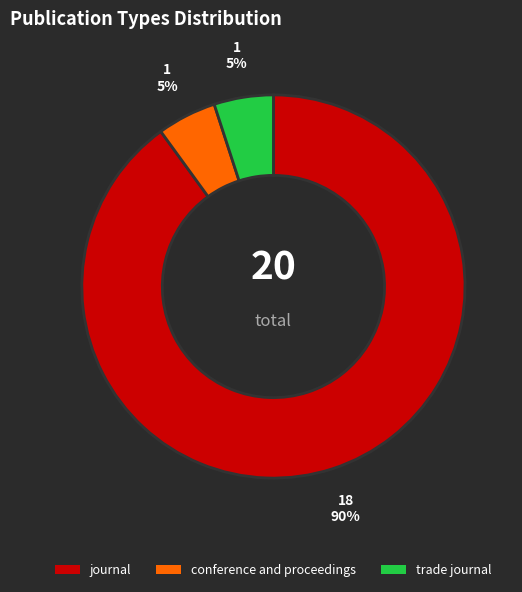

What is the ratio of the value at conference and proceedings to the value at trade journal?

1.0